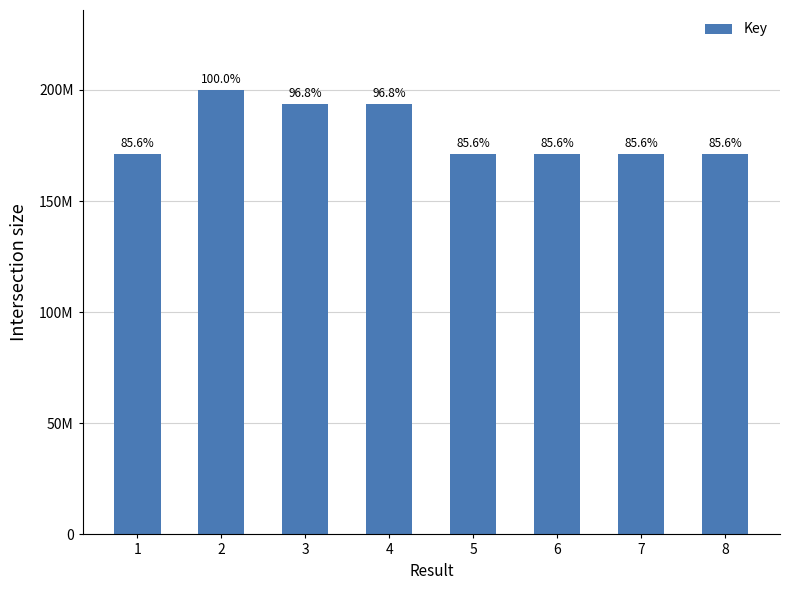

Rank the categories by value from highest to lowest.

2, 3, 4, 1, 6, 7, 8, 5